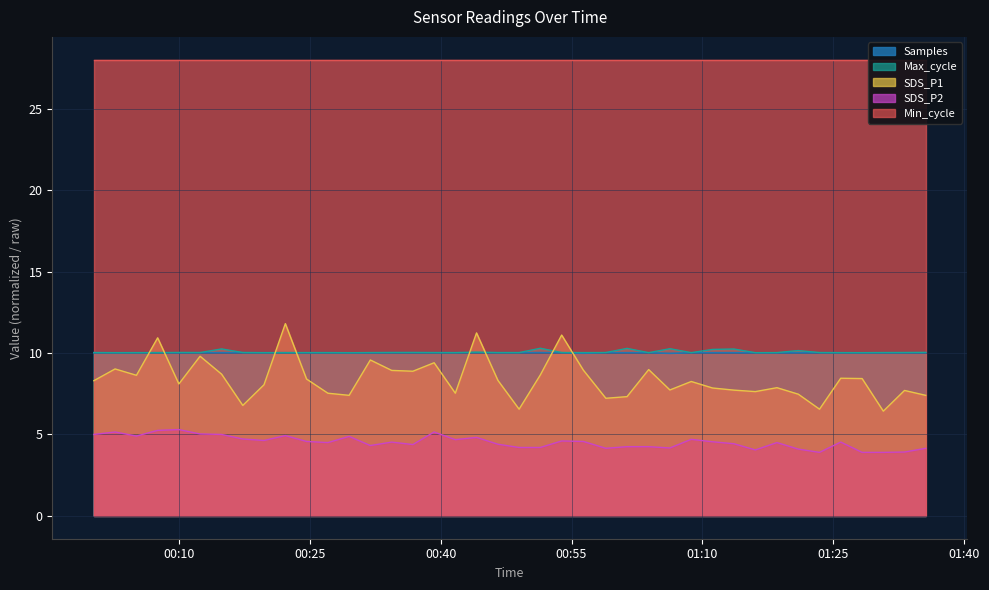

At which category is the sum across all series the highest?

2023/03/22 00:22:10